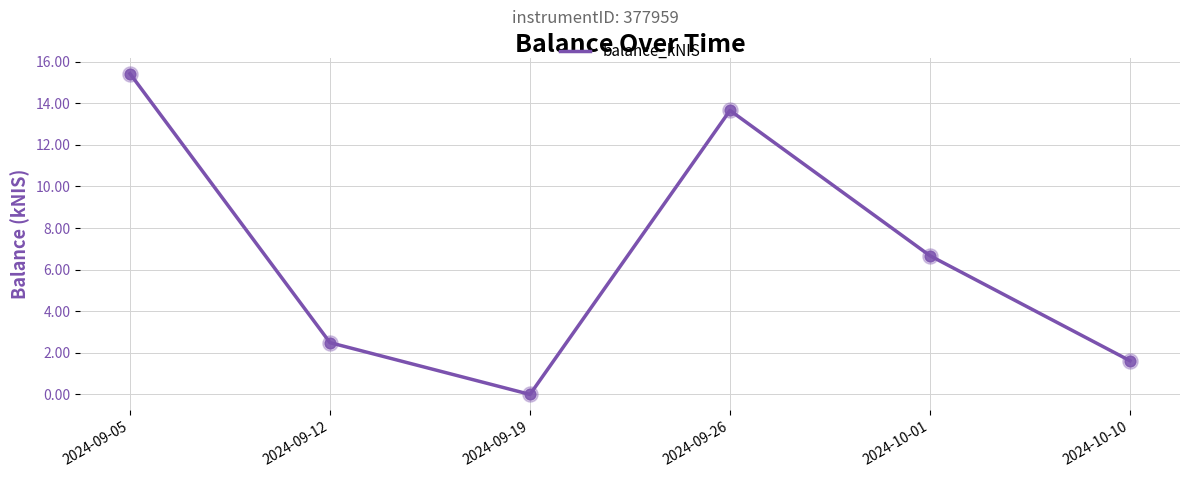

What is the change in value from 2024-09-12 to 2024-10-01?

+4.2